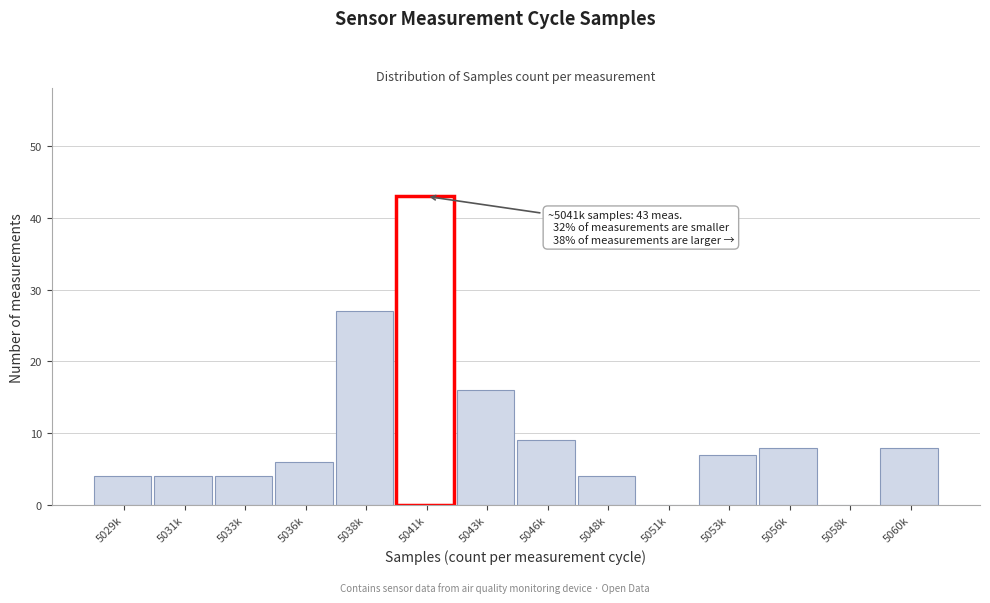

Reading right to left, transcribe all the data shown in this chart.

5060k=8	5058k=0	5056k=8	5053k=7	5051k=0	5048k=4	5046k=9	5043k=16	5041k=43	5038k=27	5036k=6	5033k=4	5031k=4	5029k=4